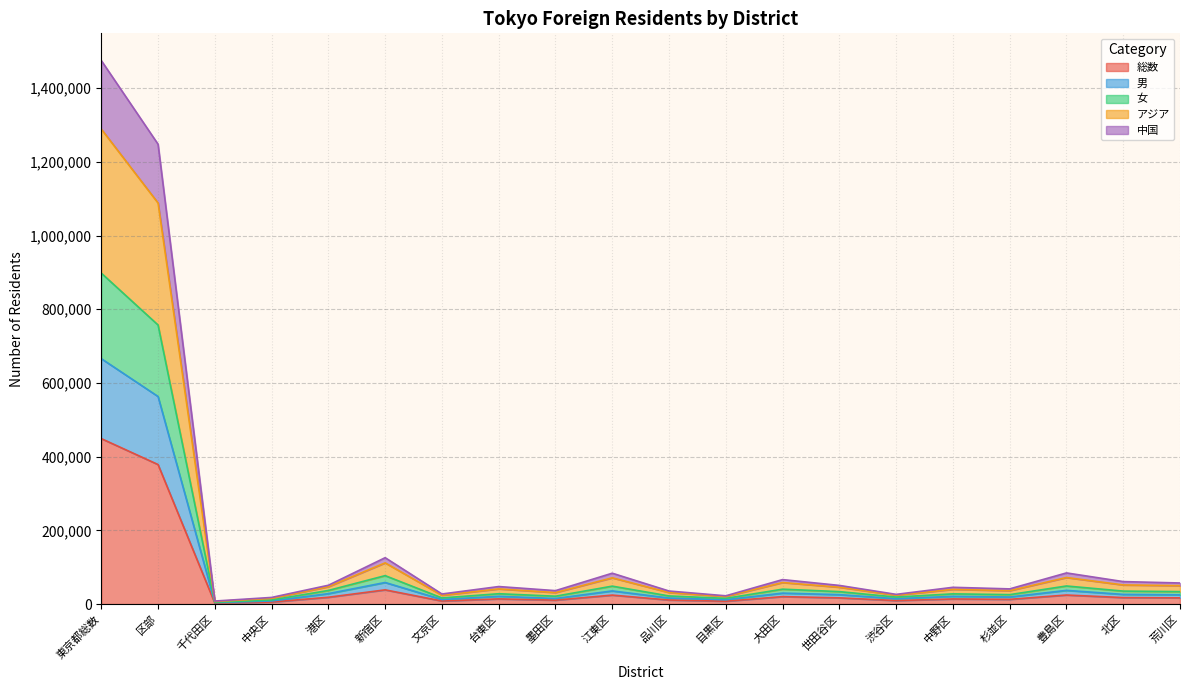

True or false: 女 has a value of 36708 at 品川区.

False